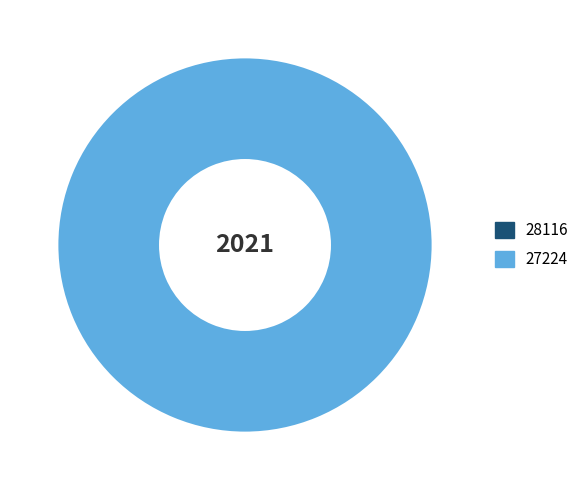

To the nearest percent, what is the average slice percentage?

50%